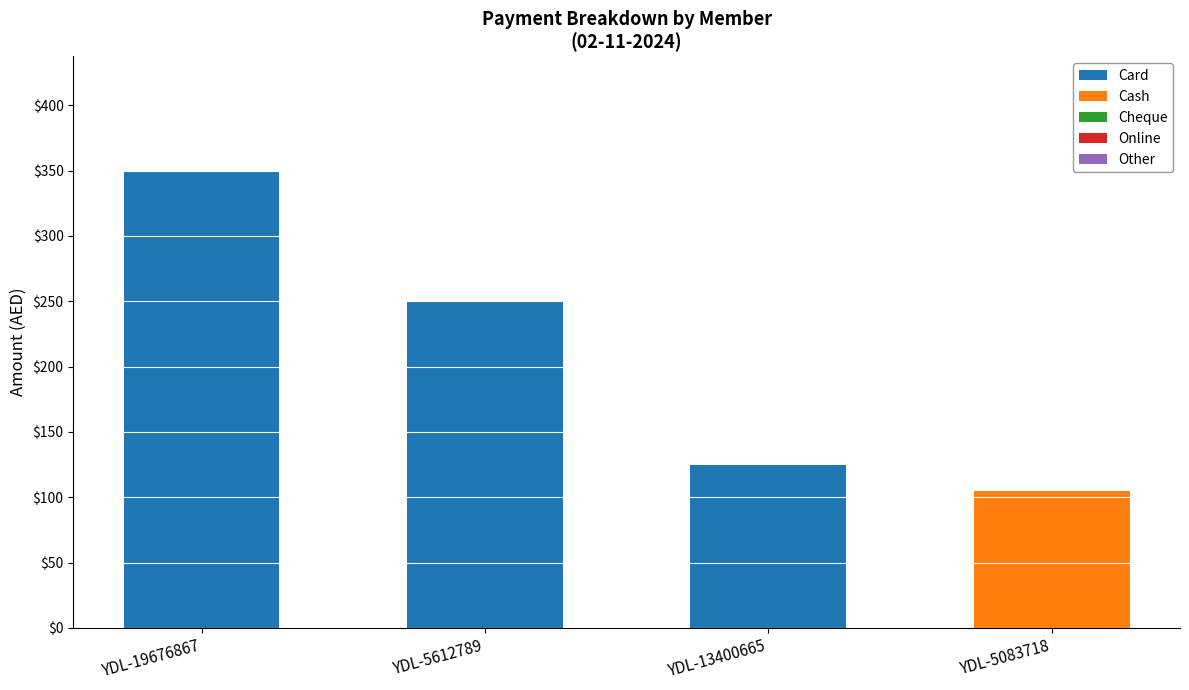

At which category is the sum across all series the highest?

YDL-19676867